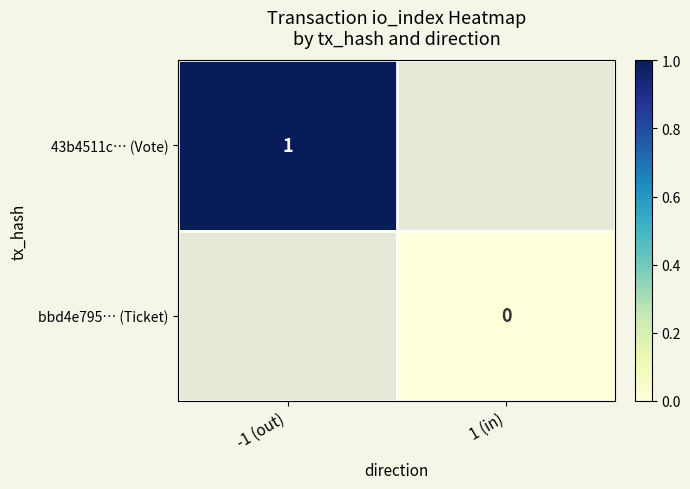

How many categories are shown in the chart?

2